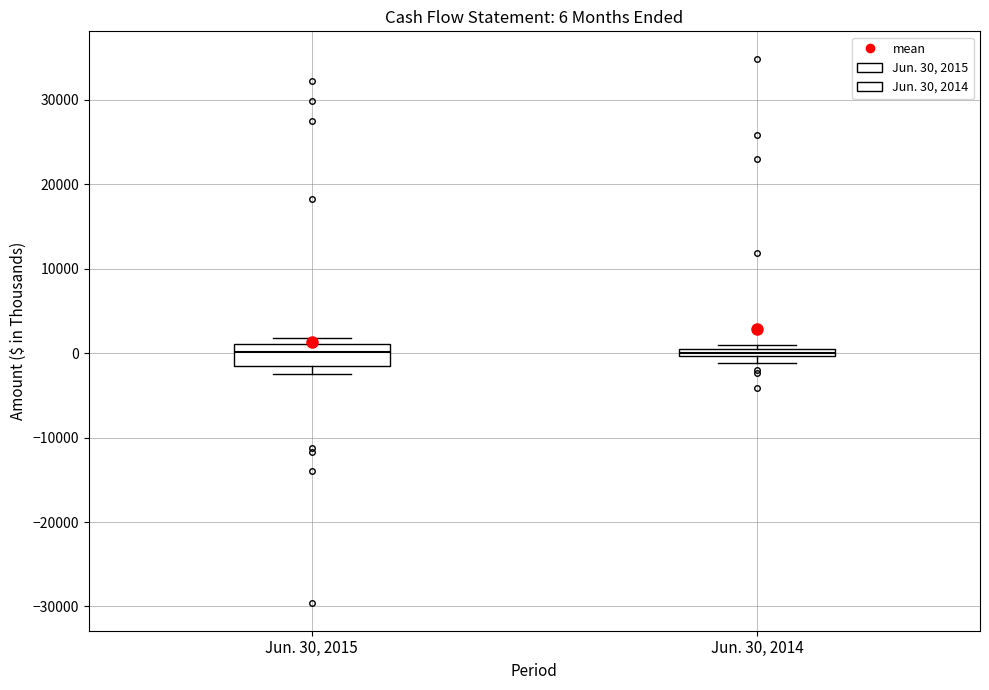

Comparing the boxes themselves (not the whiskers), which one is the tallest?

Jun. 30, 2015